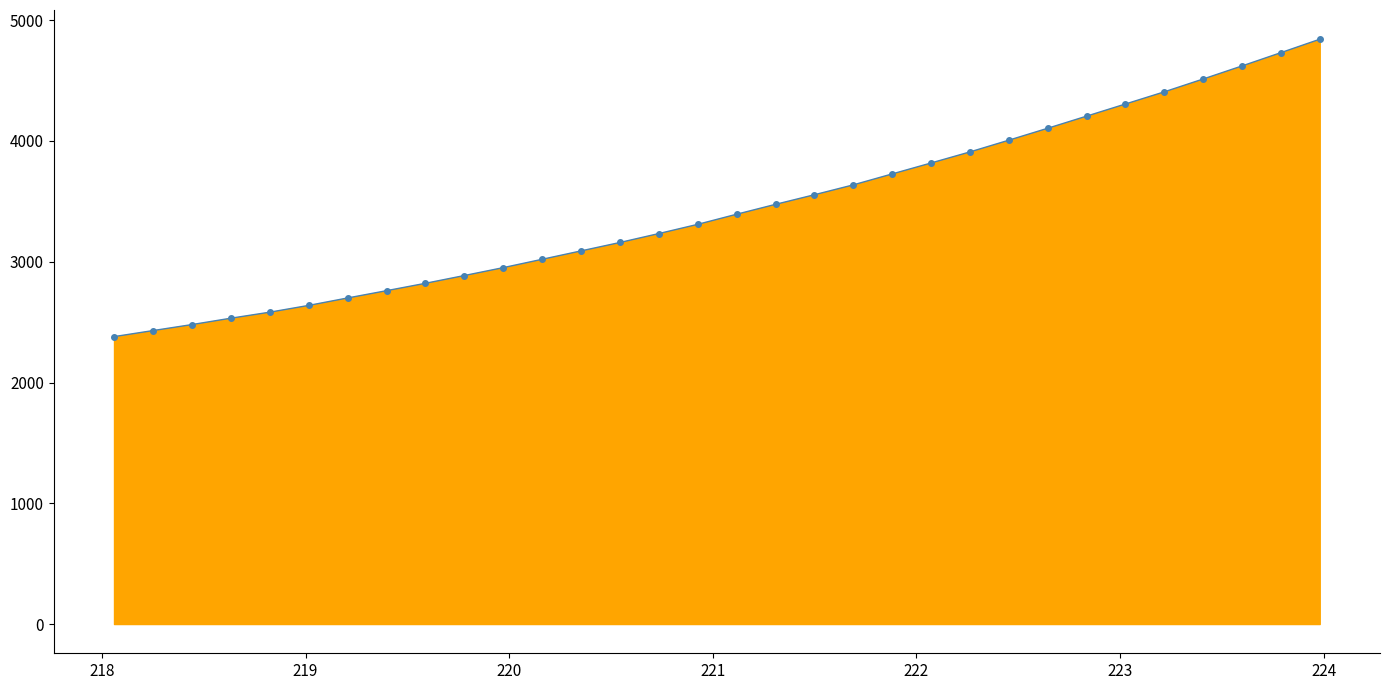

What is the greatest value displayed?

4842.5